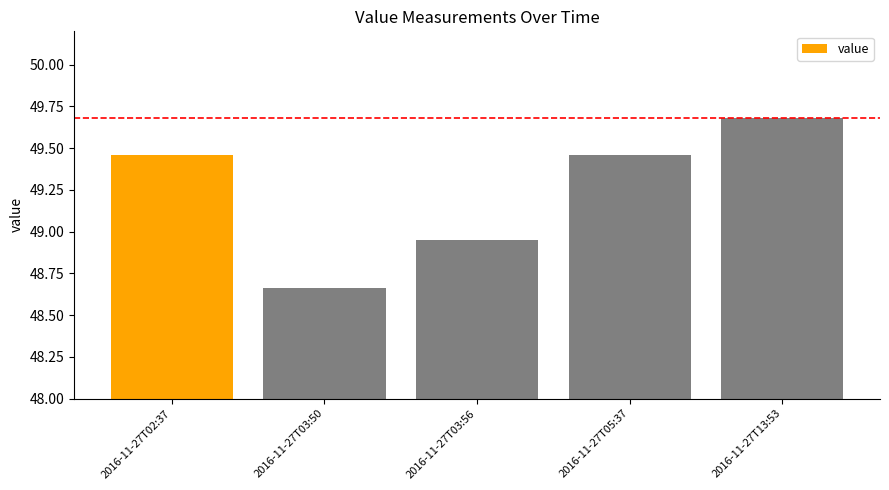

What is the label of the 5th bar from the left?

2016-11-27T13:53